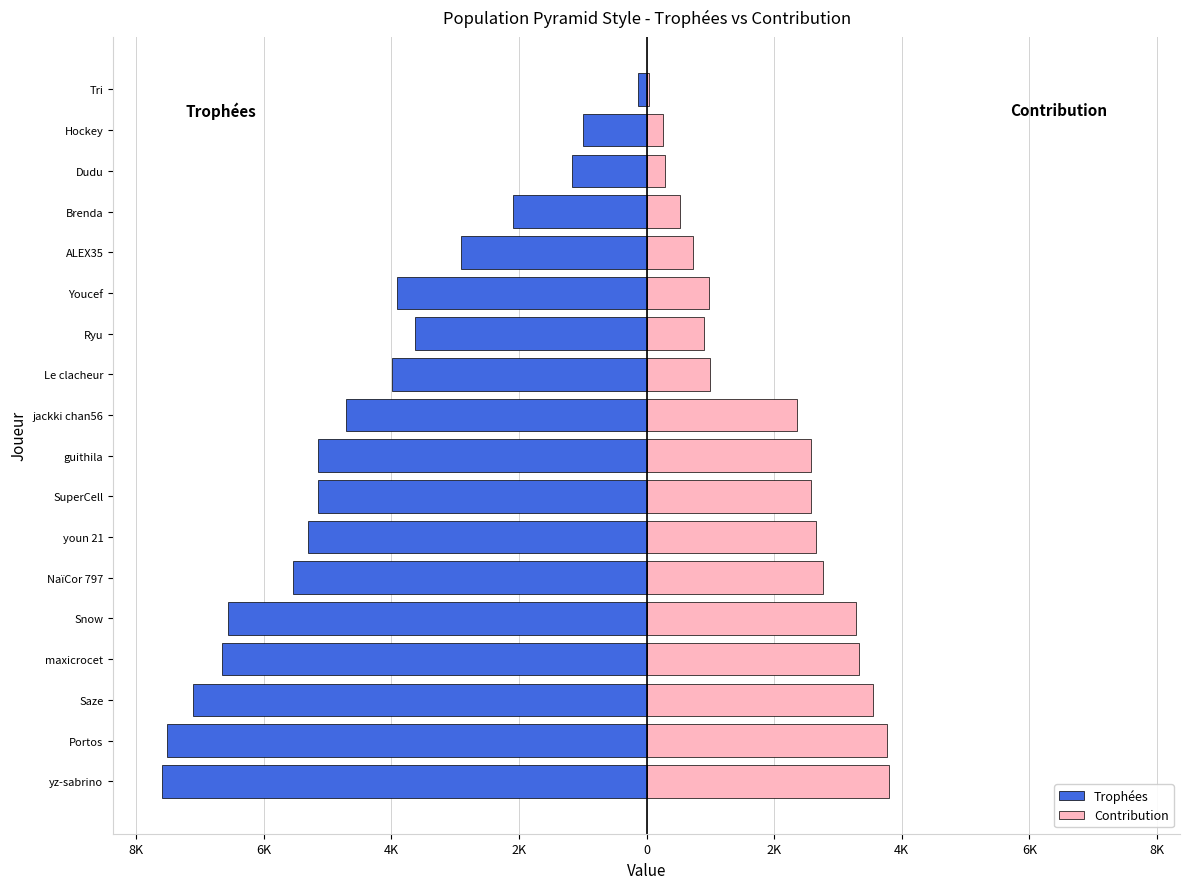

True or false: Contribution has a value of 3801 at yz-sabrino.

True